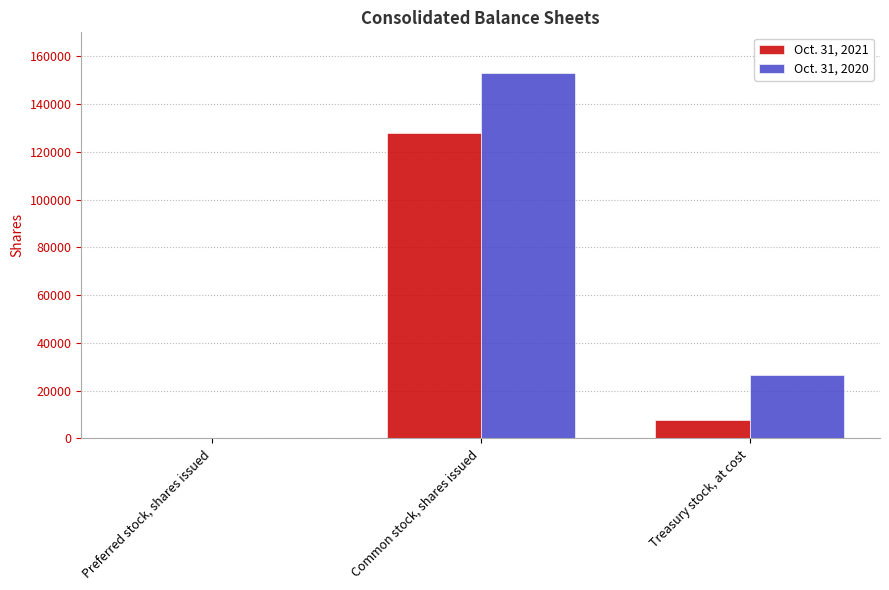

Which category has the highest value across all series?

Common stock, shares issued